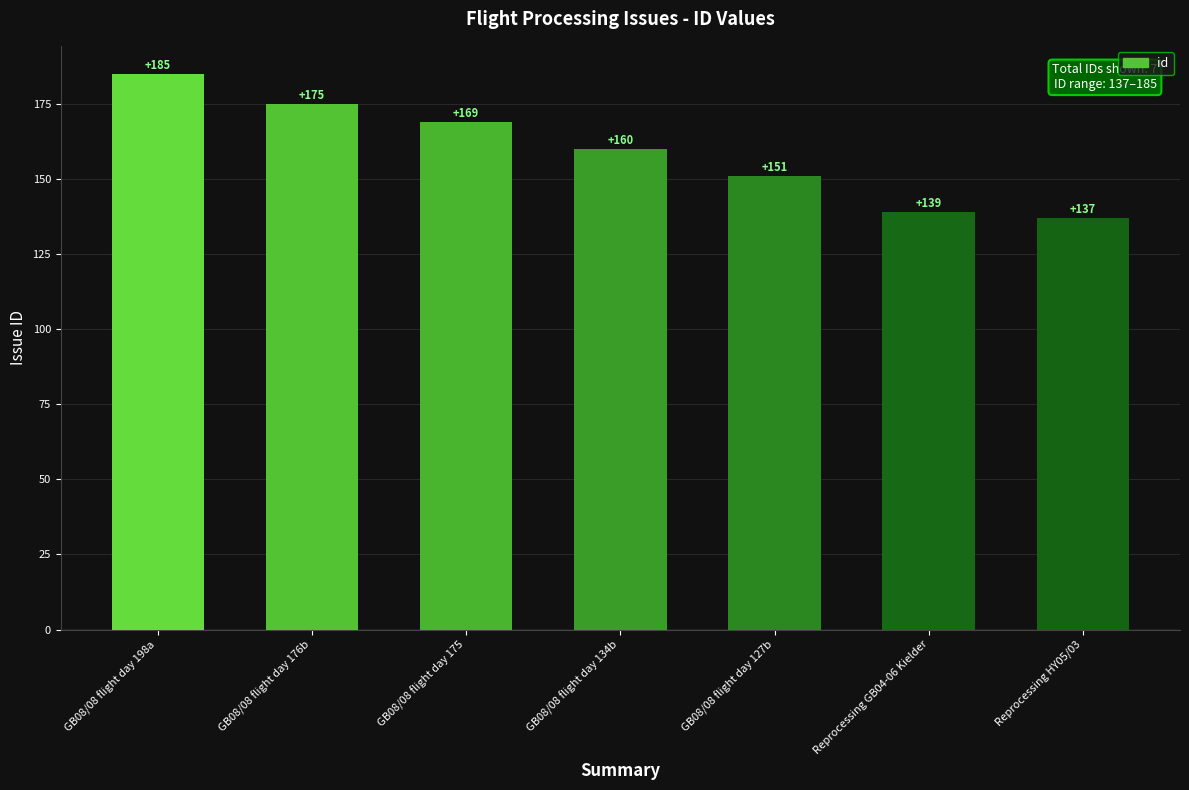

Does the chart contain stacked bars?

No